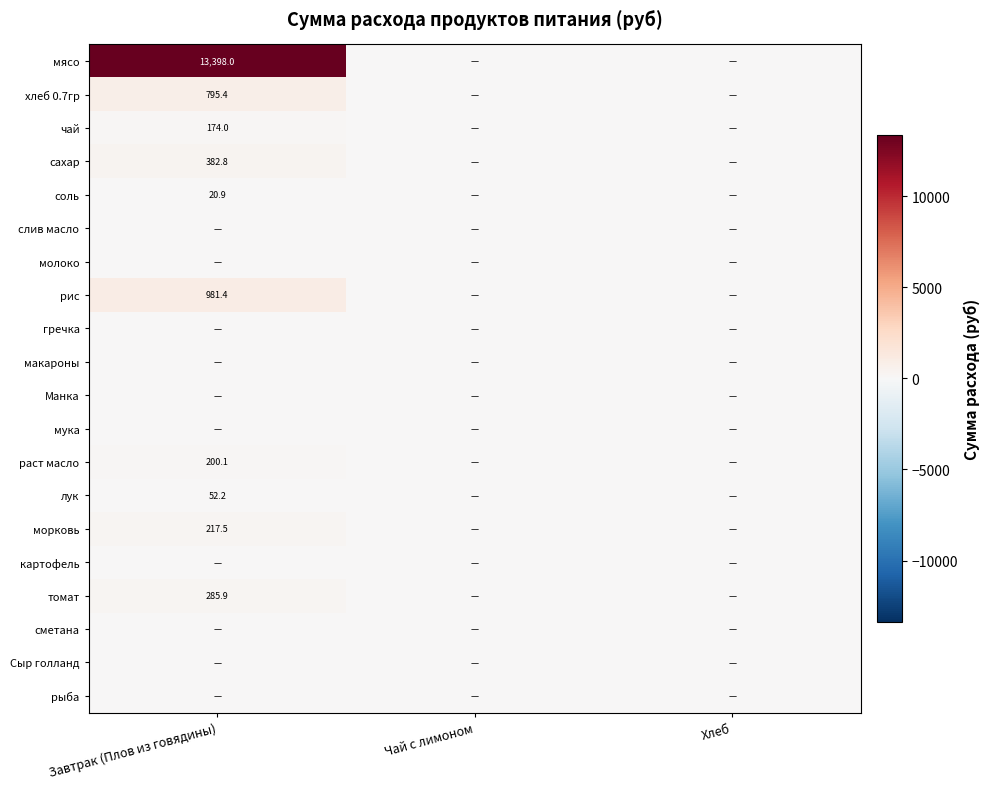

Is it true that хлеб 0.7гр equals 1357.3 at Завтрак (Плов из говядины)?

False